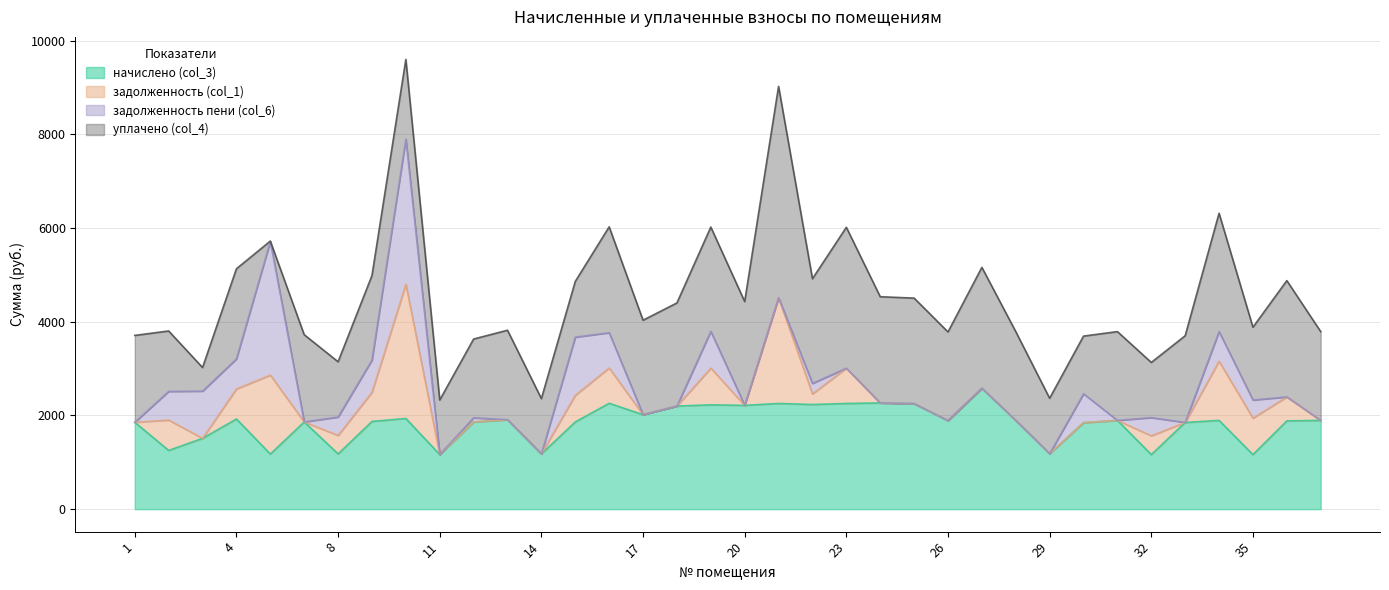

Which label corresponds to the largest value in the chart?

21